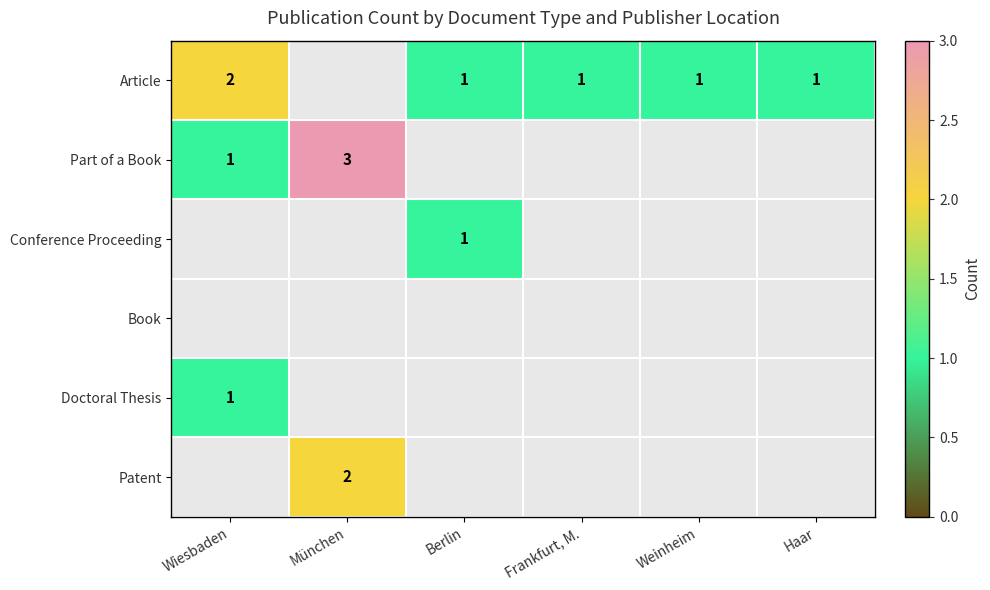

The Article series shows 1.0 at Weinheim. True or false?

True